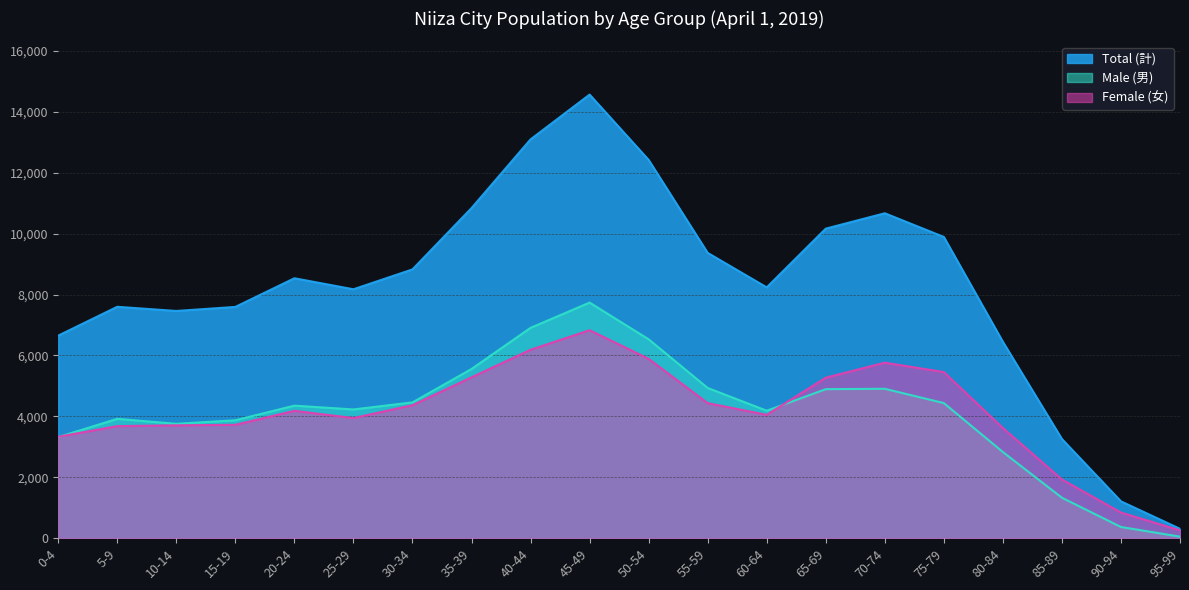

Between which two adjacent categories do Female (女) and Male (男) first intersect?

0-4 and 5-9